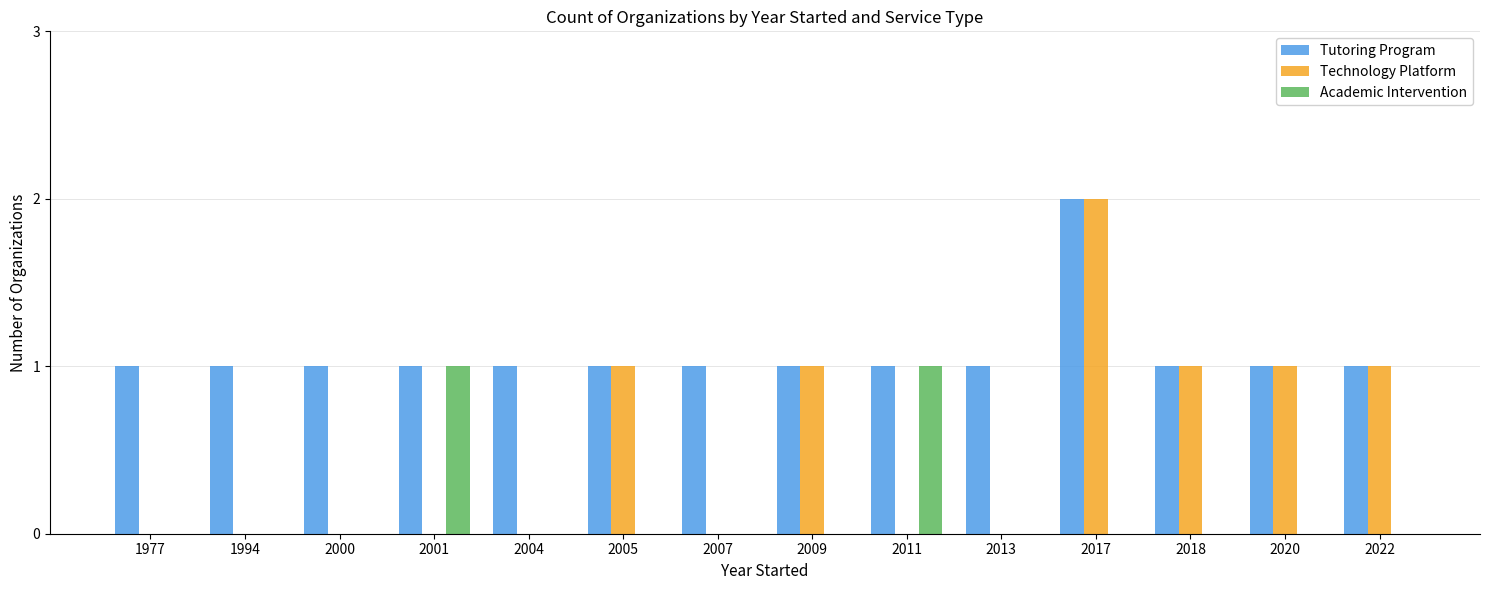

Which label corresponds to the largest value in the chart?

2017